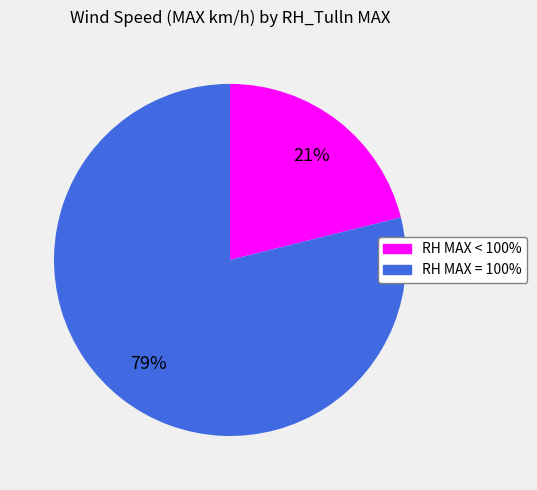

To the nearest percent, what is the average slice percentage?

50%